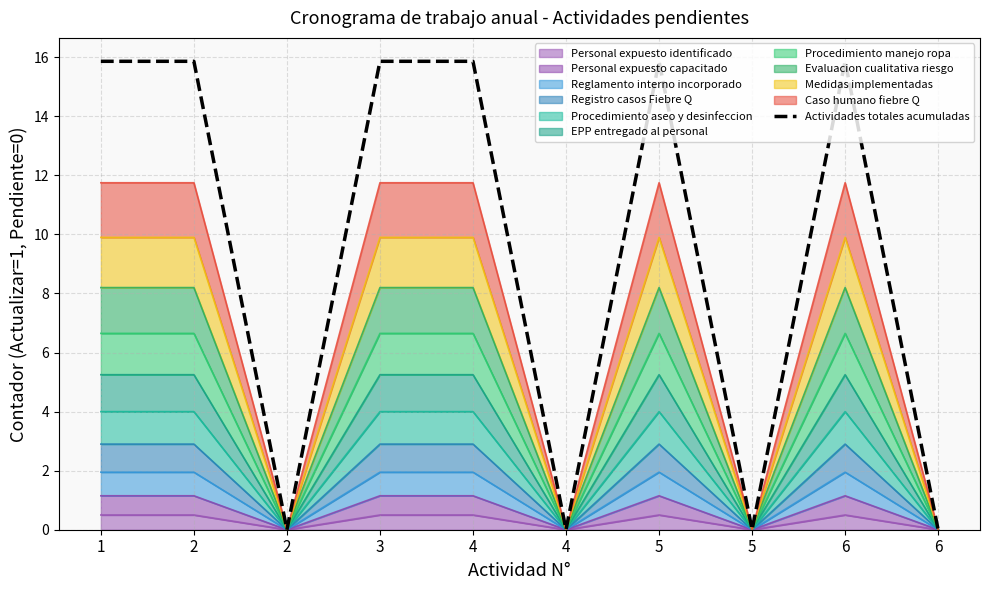

What is the value of the 1st point from the left?

15.9